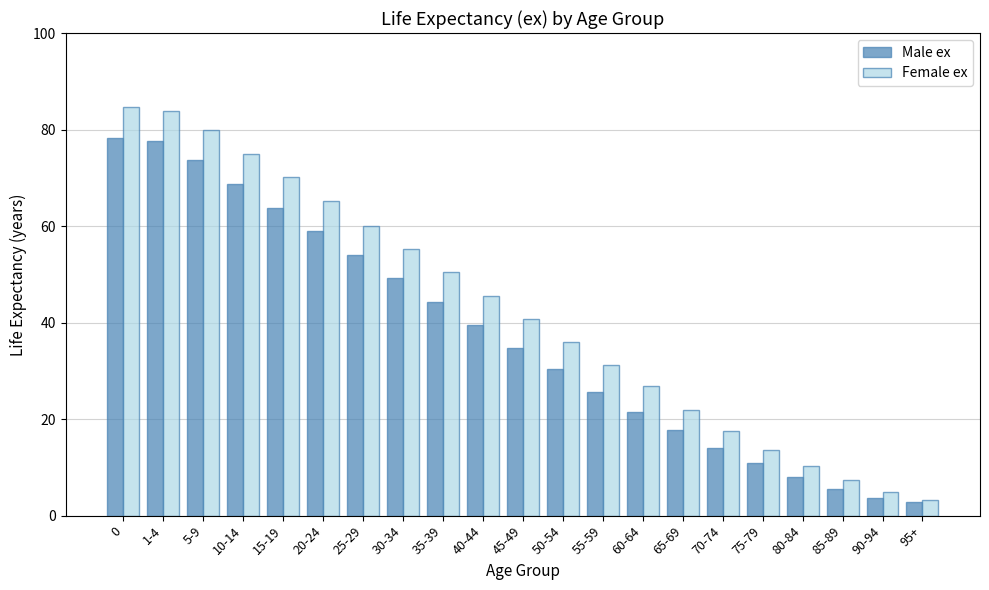

The value of Male ex at 35-39 is 44.3. True or false?

True